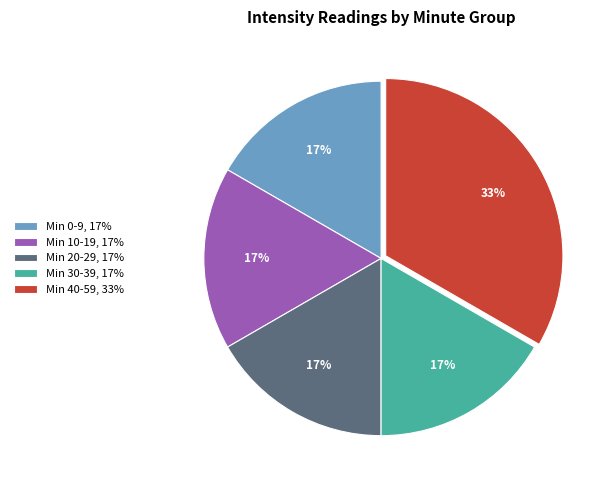

To the nearest percent, what portion does Min 20-29, 17% represent?

17%